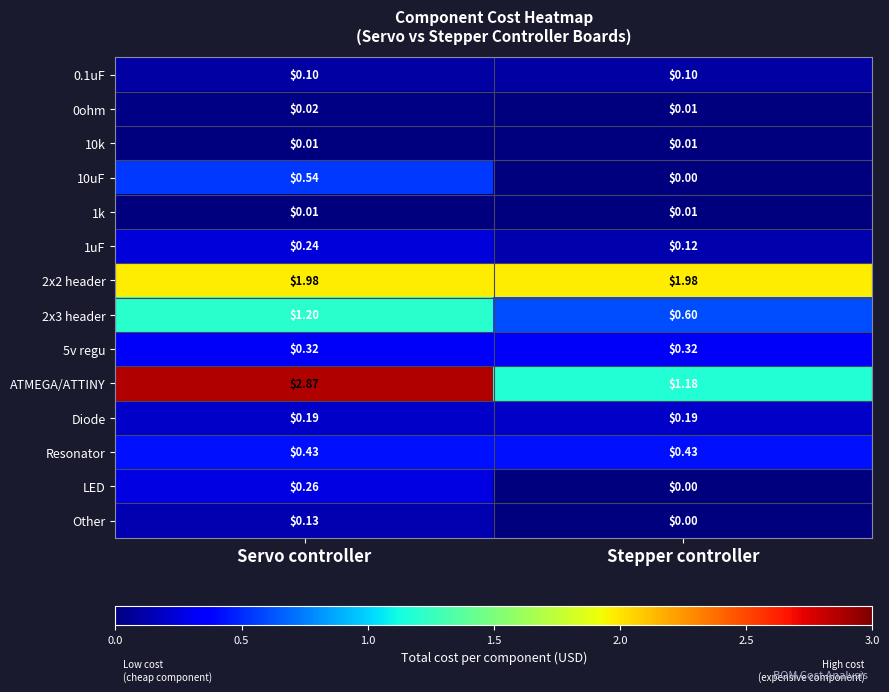

At which label does ATMEGA/ATTINY first exceed 2?

Servo controller